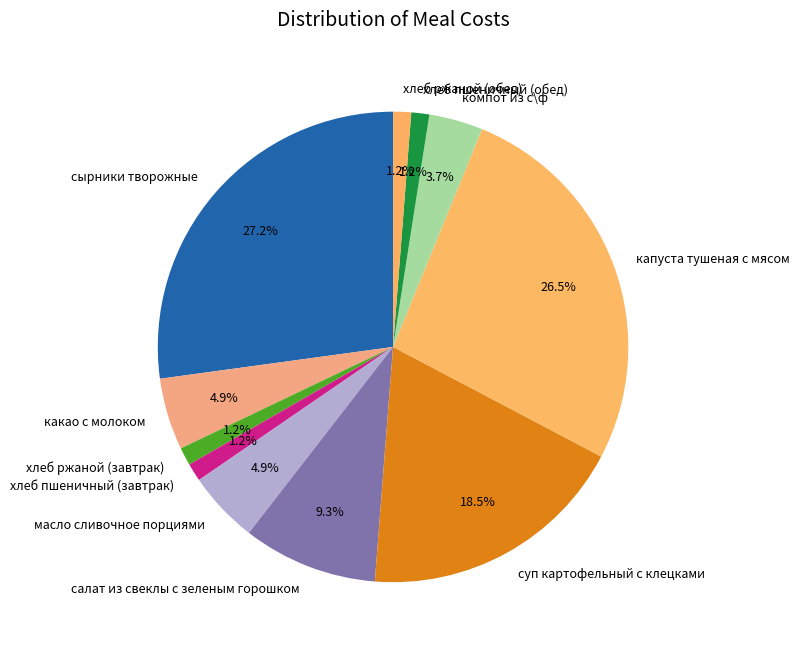

Which category has the biggest portion of the pie?

сырники творожные